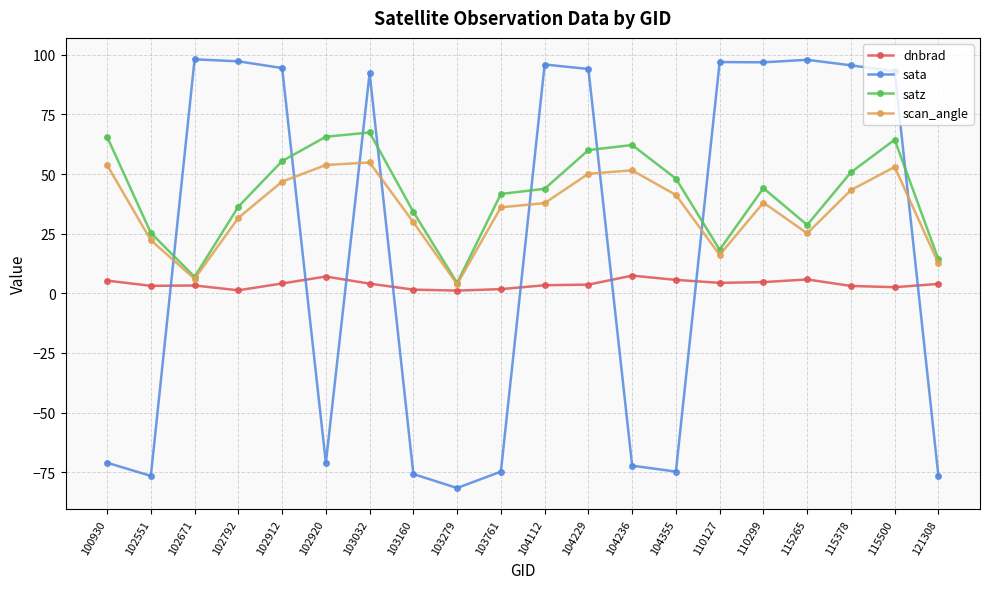

What is the maximum value shown in the chart?

98.1